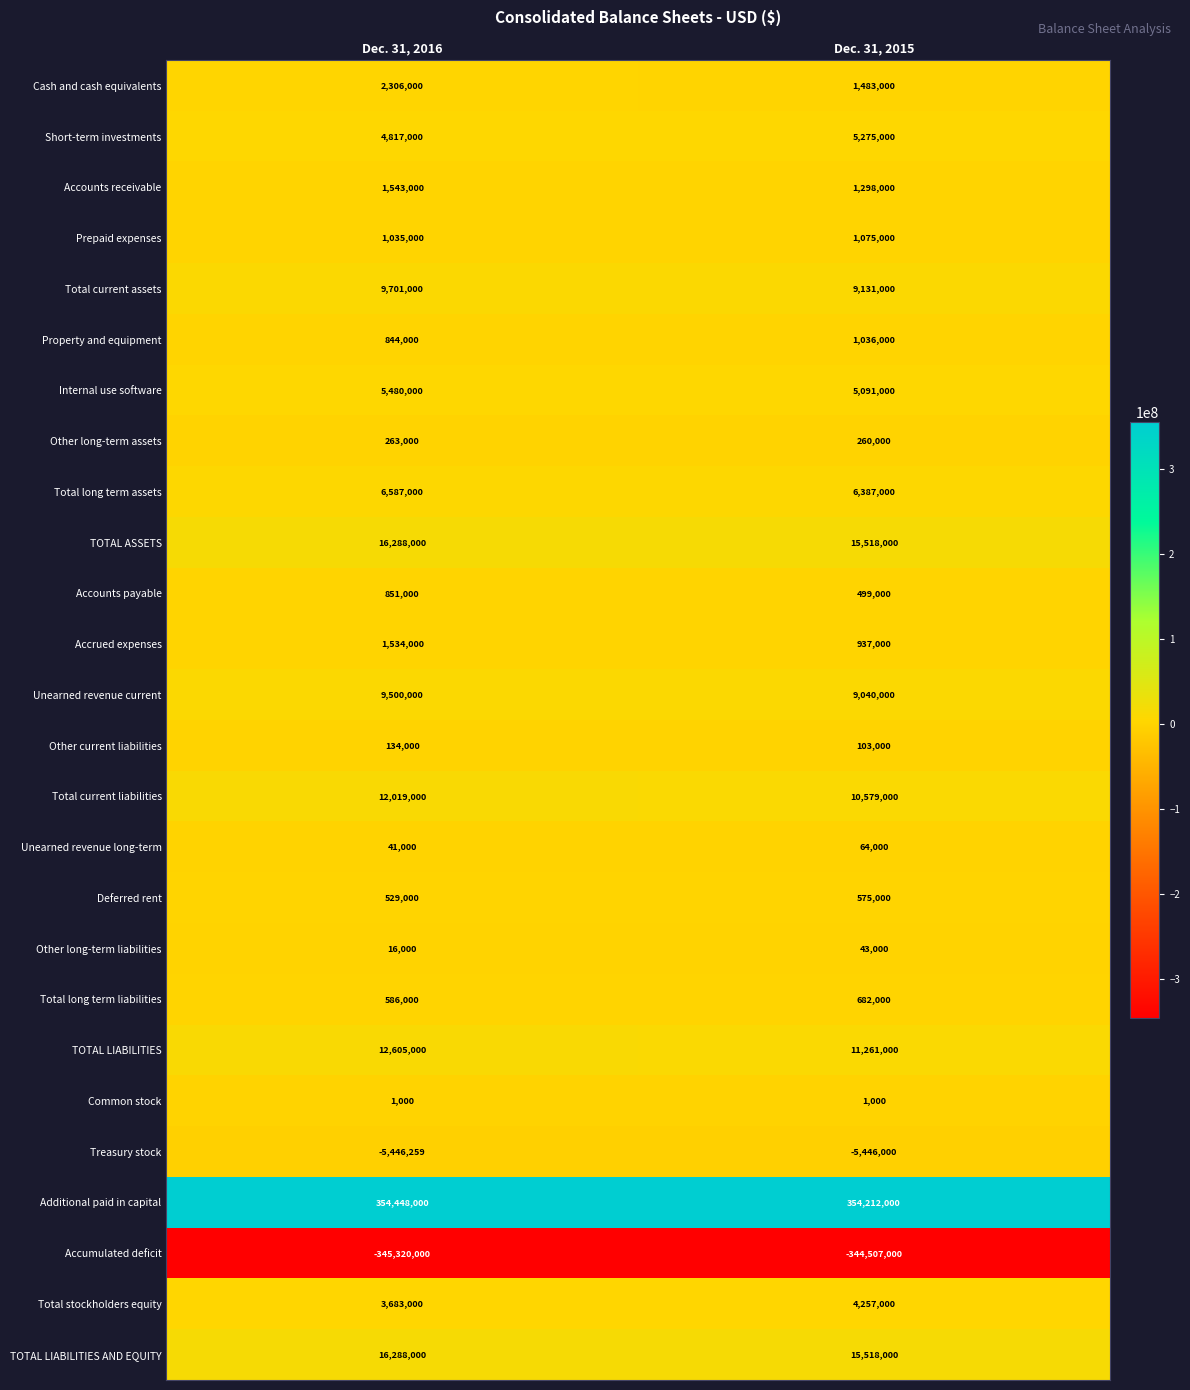

Rank the categories by Short-term investments value from lowest to highest.

Dec. 31, 2016, Dec. 31, 2015